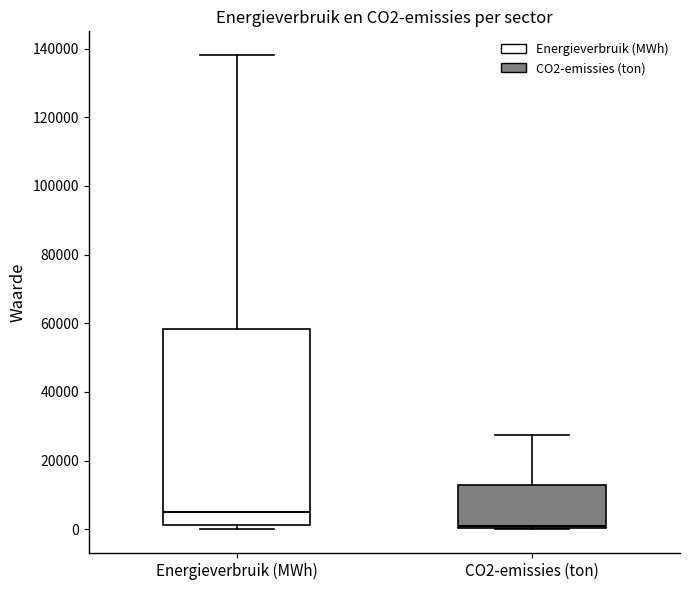

Which box's median line is the highest?

Energieverbruik (MWh)